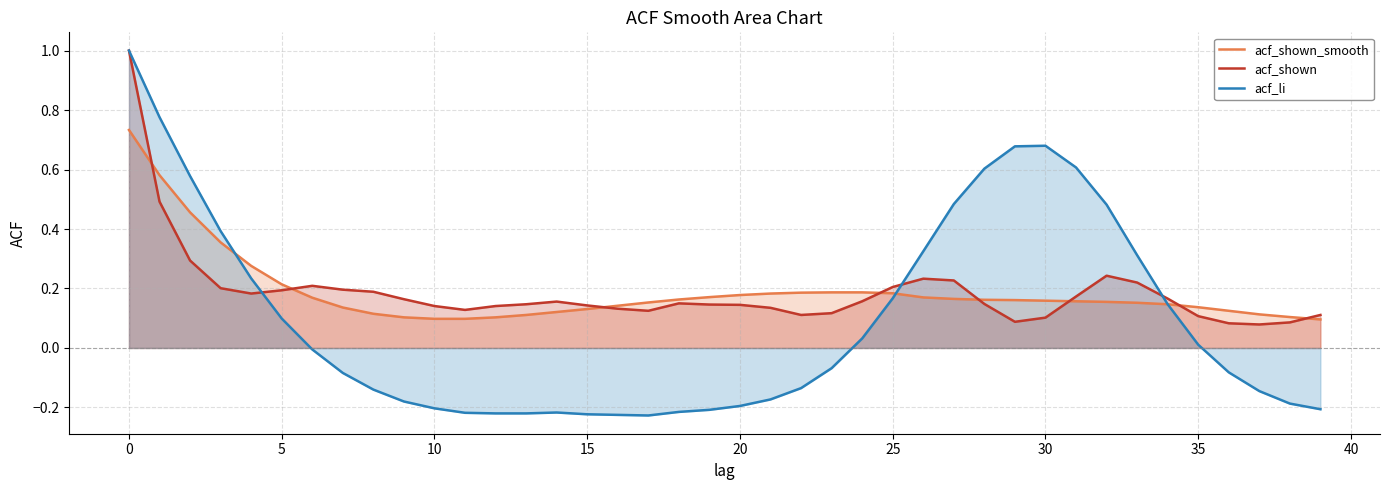

How many series are shown in this chart?

3